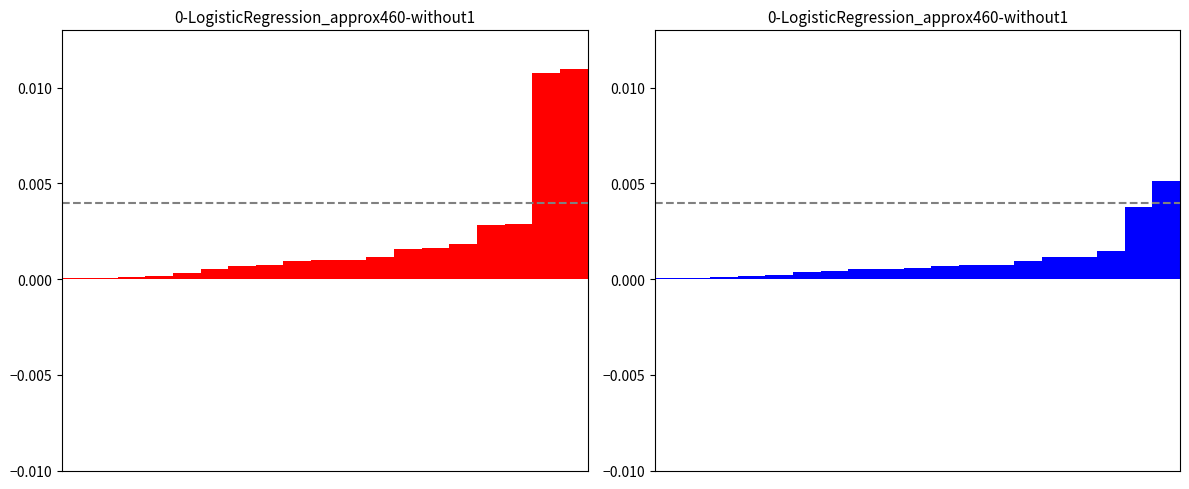

Does the chart contain any negative values?

No